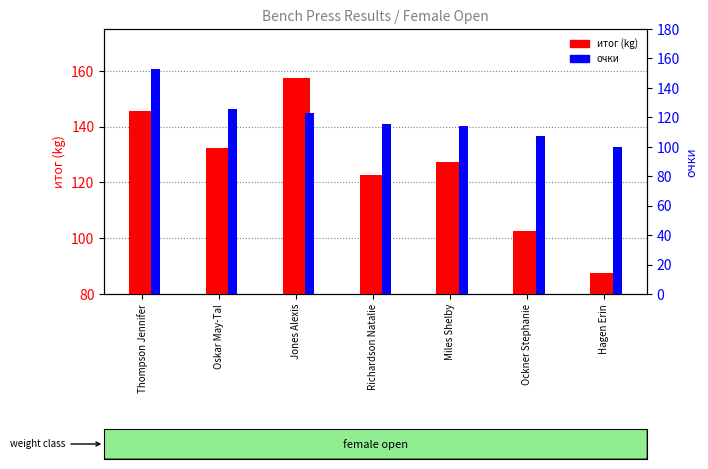

What is the value of the итог (kg) bar at the 2nd from the left?

132.5